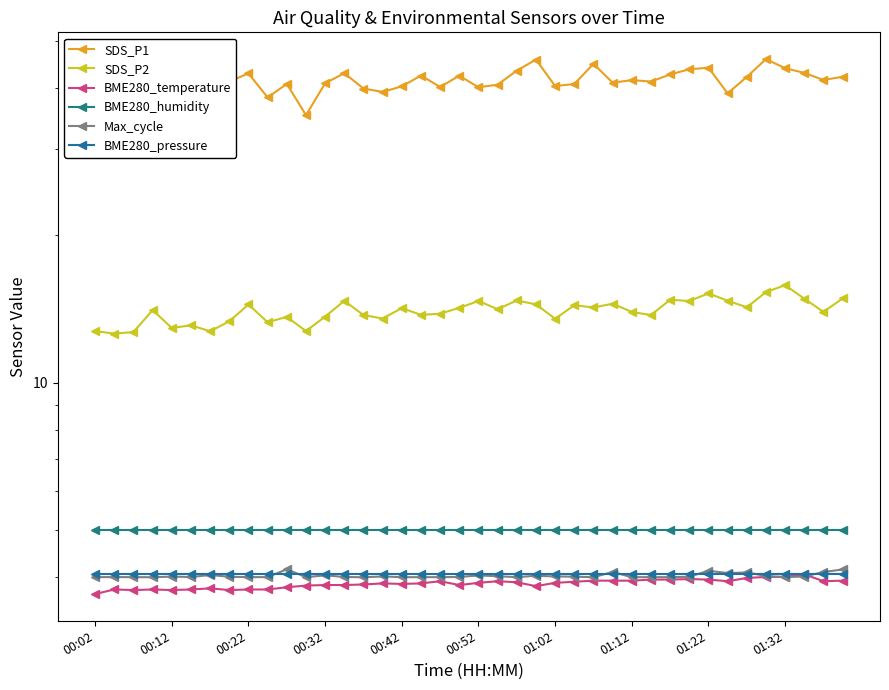

What are all the series names shown in the legend?

SDS_P1, SDS_P2, BME280_temperature, BME280_humidity, Max_cycle, BME280_pressure